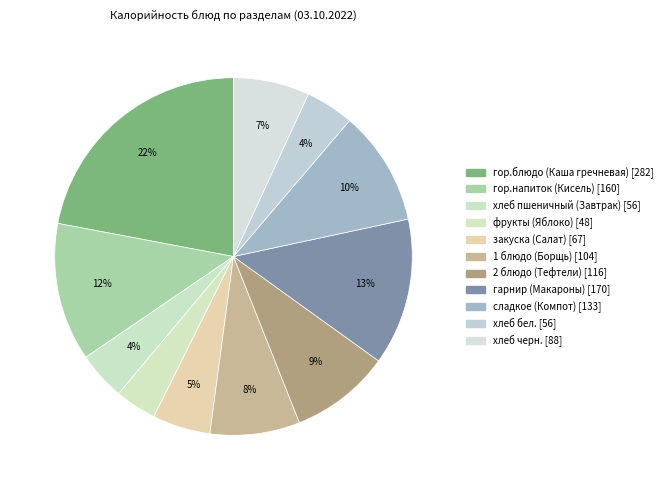

To the nearest percent, what portion does закуска (Салат) represent?

5%